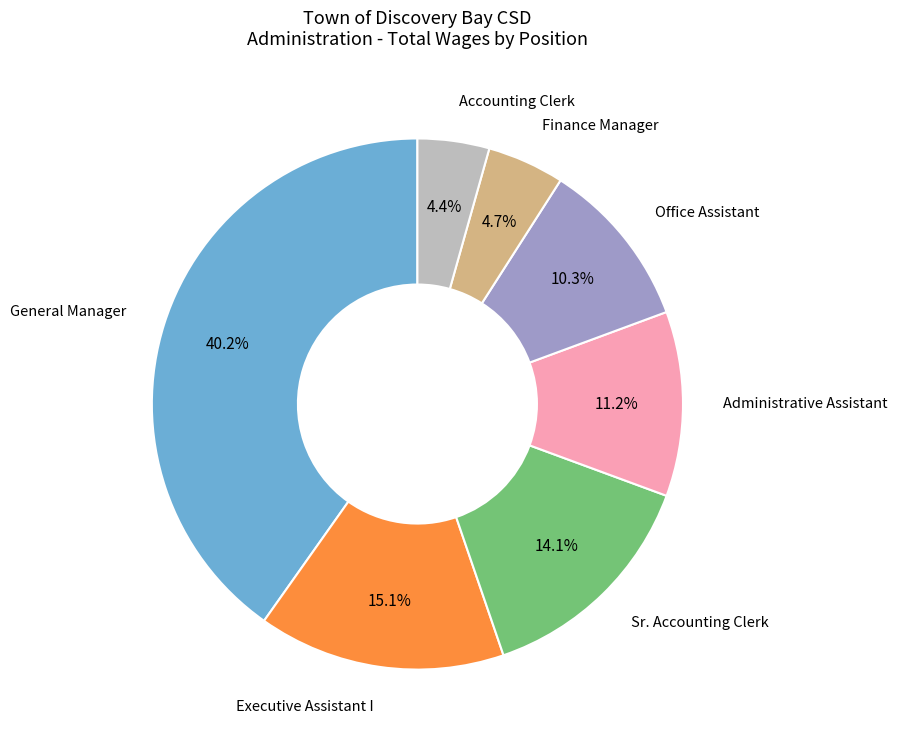

Is there any slice that represents more than half of the pie?

No